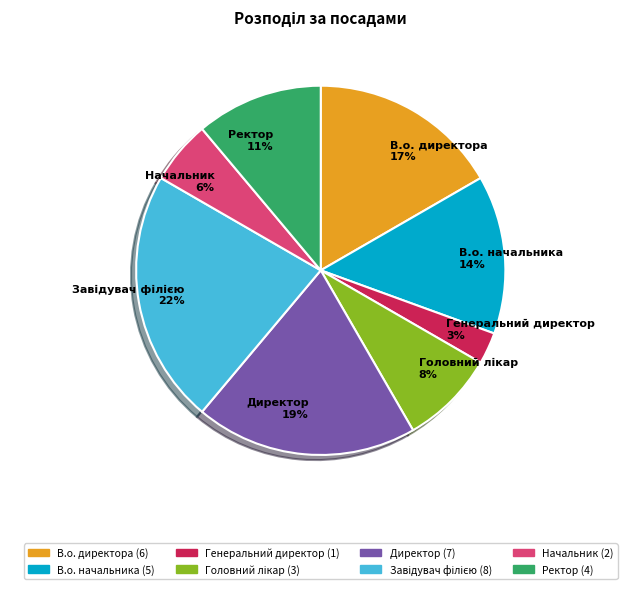

Is it true that В.о. начальника is 14% of the pie?

True